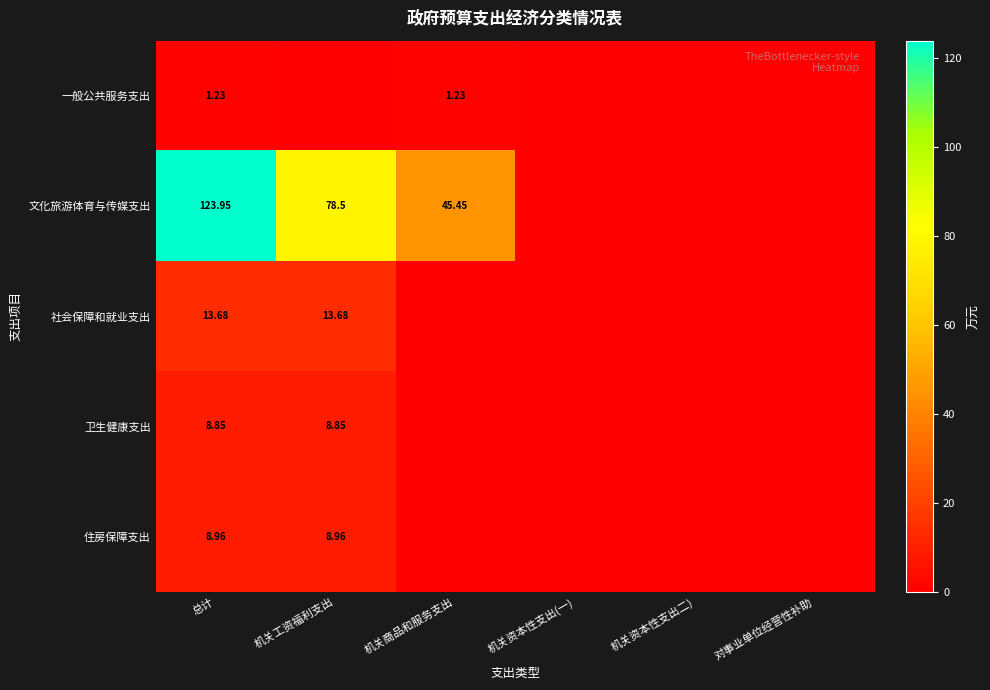

At 总计, list the series in order from smallest to largest.

一般公共服务支出, 卫生健康支出, 住房保障支出, 社会保障和就业支出, 文化旅游体育与传媒支出